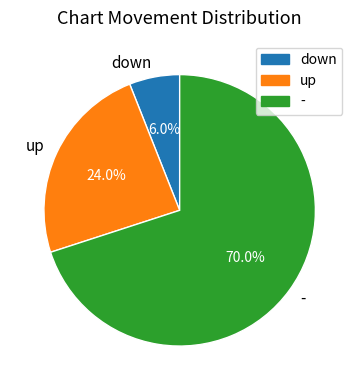

What percentage do up and - together represent?

94.0%